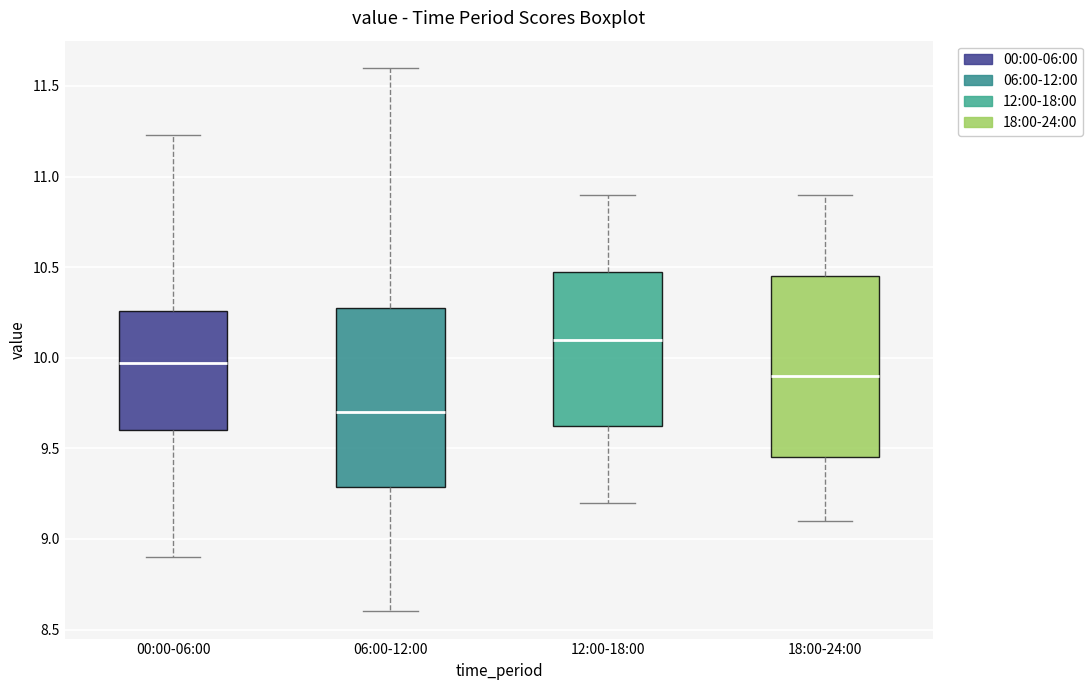

Which box has the highest median line?

12:00-18:00